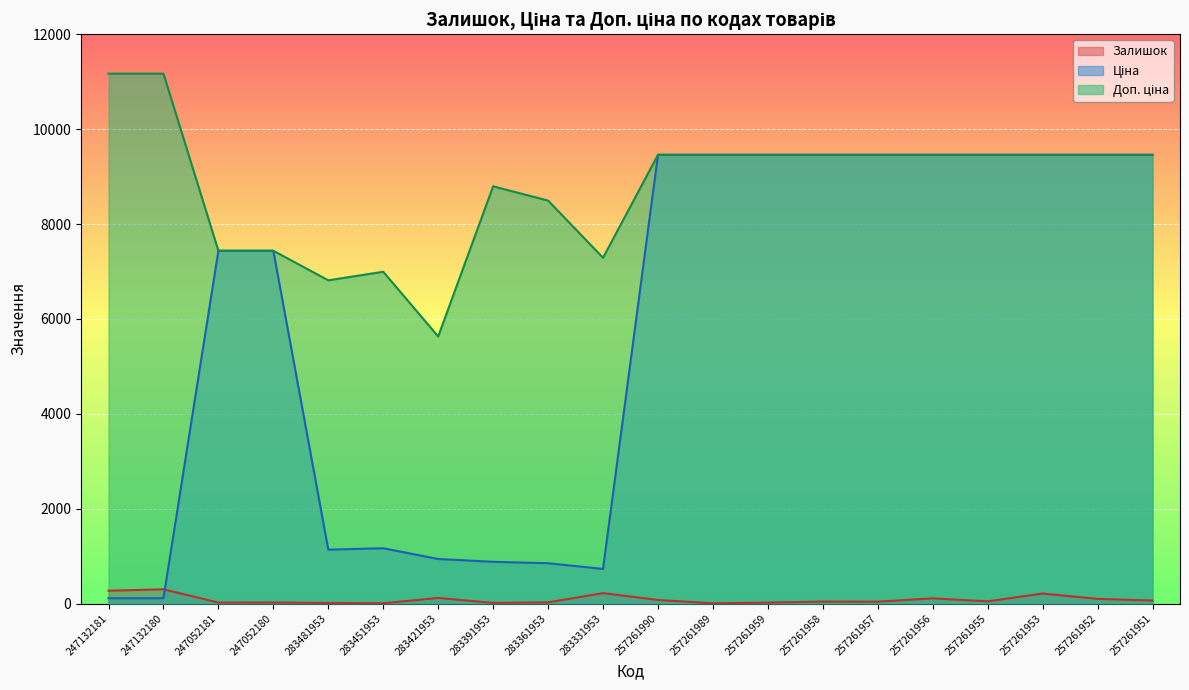

At which category does the chart reach its peak across all series?

247132181